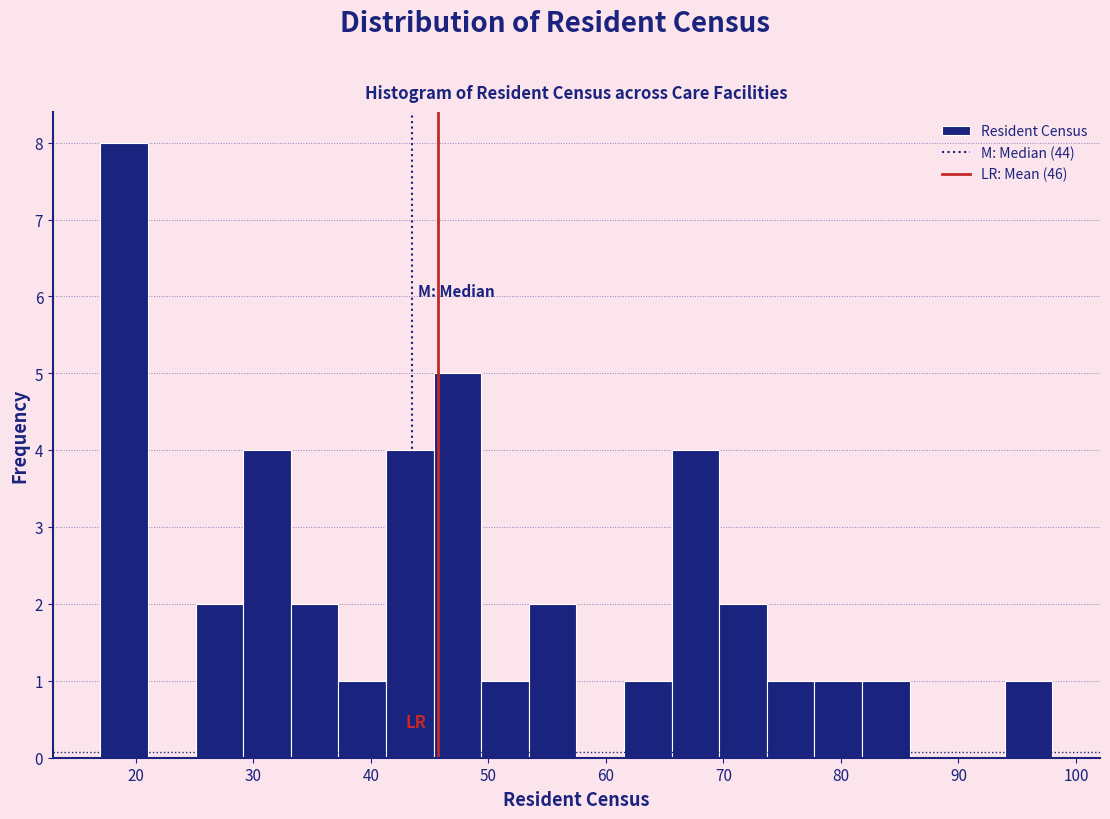

Reading left to right, list every bar in this chart as the range it spans on the x-axis followed by its height. Neither the bar edges nor the heights are printed on the chart, so give them approximately, as read against the axes.

17 to 21: 8
21 to 25: 0
25 to 29: 2
29 to 33: 4
33 to 37: 2
37 to 41: 1
41 to 45: 4
45 to 49: 5
49 to 53: 1
53 to 58: 2
58 to 62: 0
62 to 66: 1
66 to 70: 4
70 to 74: 2
74 to 78: 1
78 to 82: 1
82 to 86: 1
86 to 90: 0
90 to 94: 0
94 to 98: 1